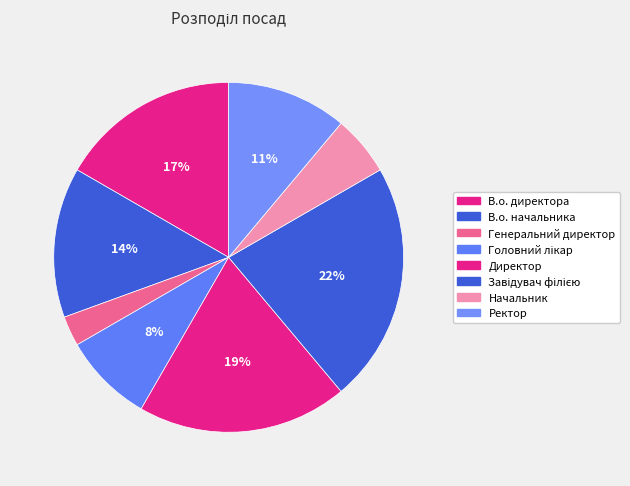

Is there a majority slice in this chart?

No